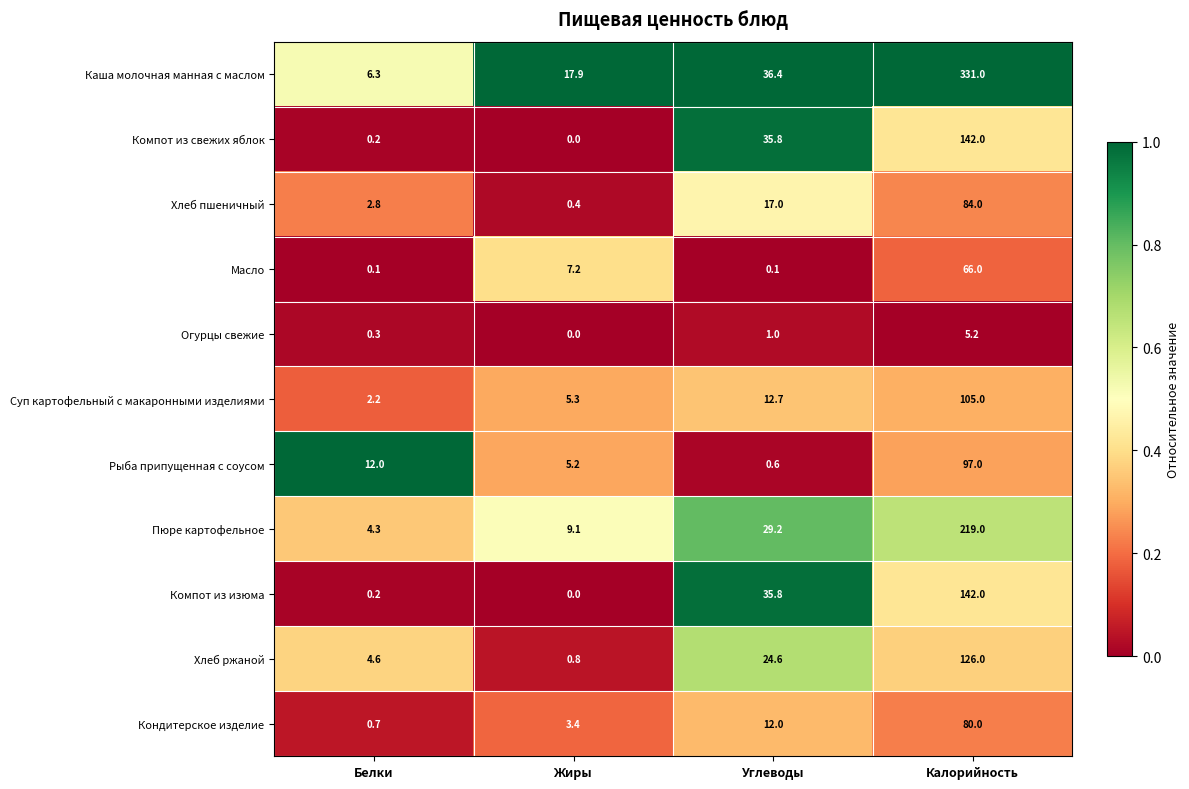

Rank the categories by Суп картофельный с макаронными изделиями value from highest to lowest.

Калорийность, Углеводы, Жиры, Белки